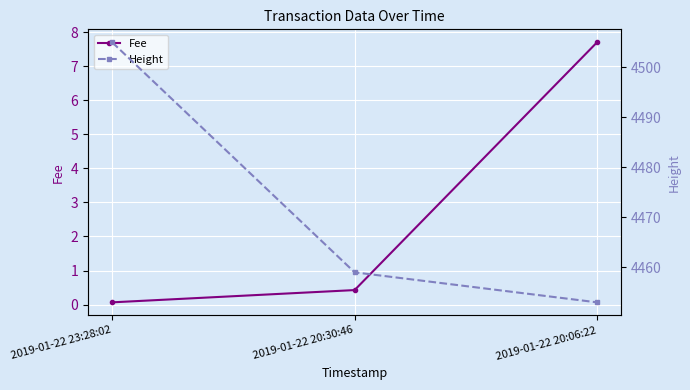

Read the Fee value at 2019-01-22 23:28:02.

0.1